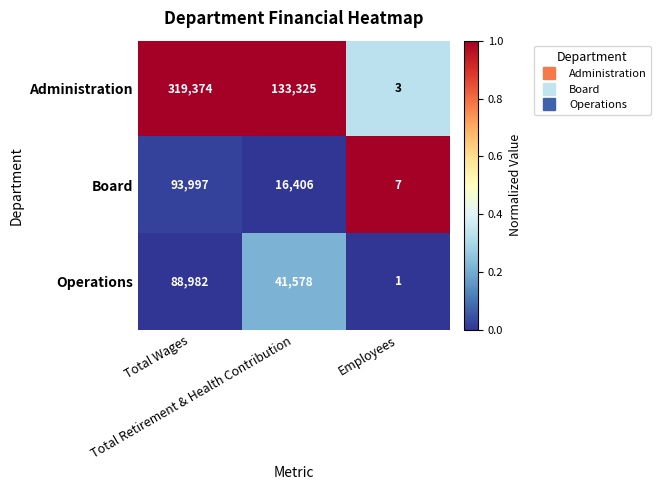

How many values in the Board series are below 16406?

1